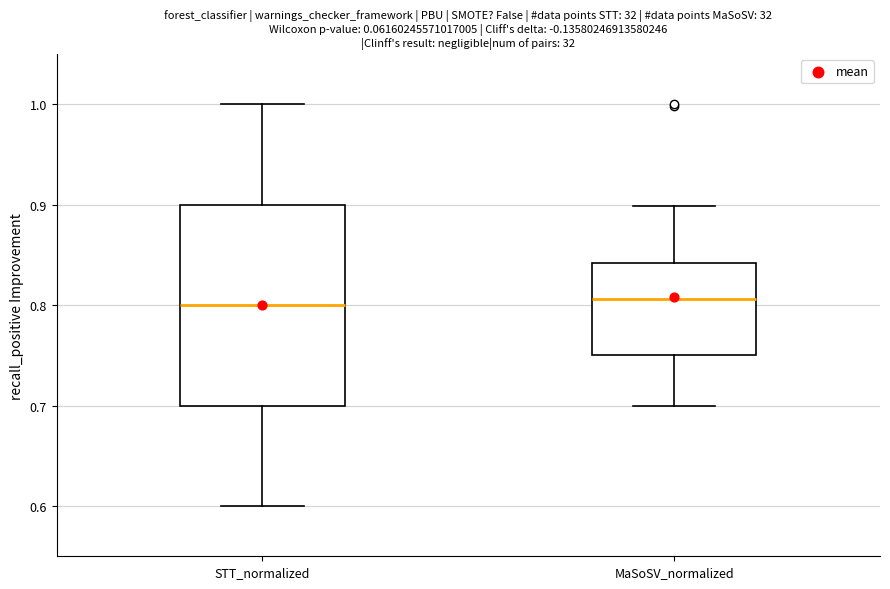

Where does the upper whisker of the box for STT_normalized end on the y-axis? The values are not printed on the chart, so give them approximately, as read against the axis.

1.00